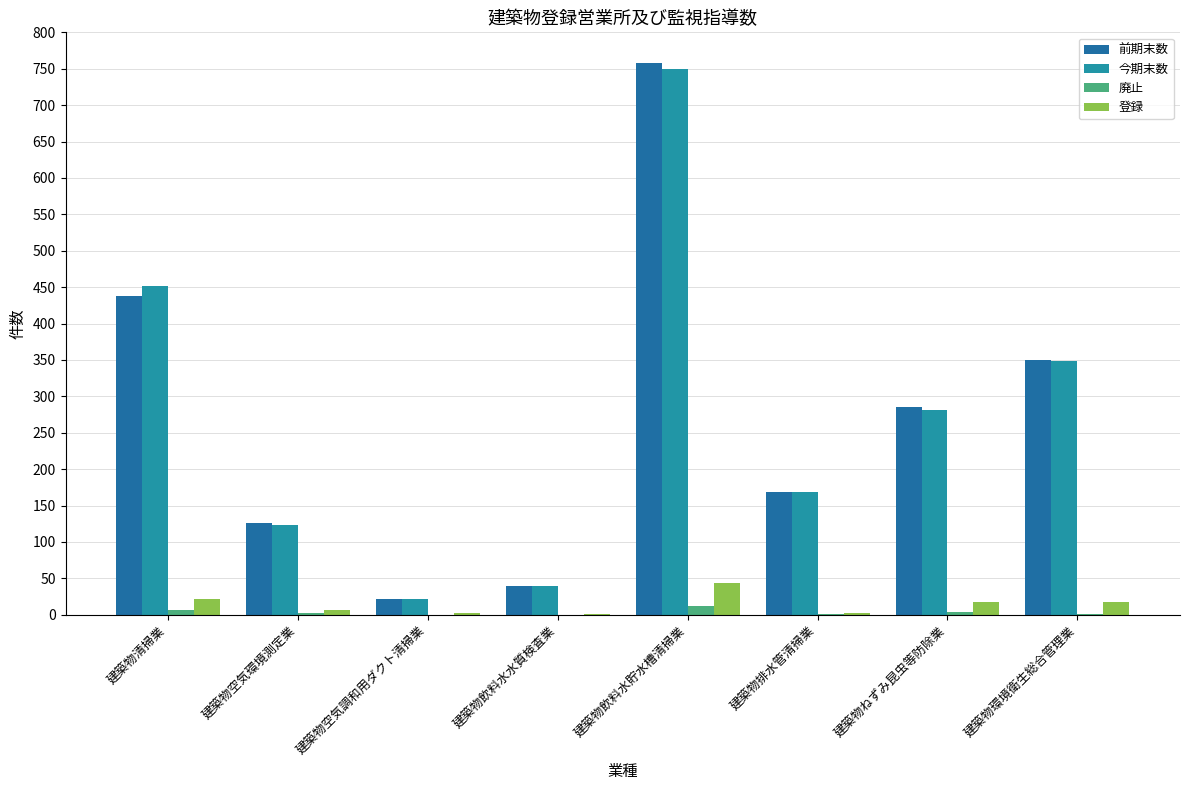

How many groups of bars are there?

8